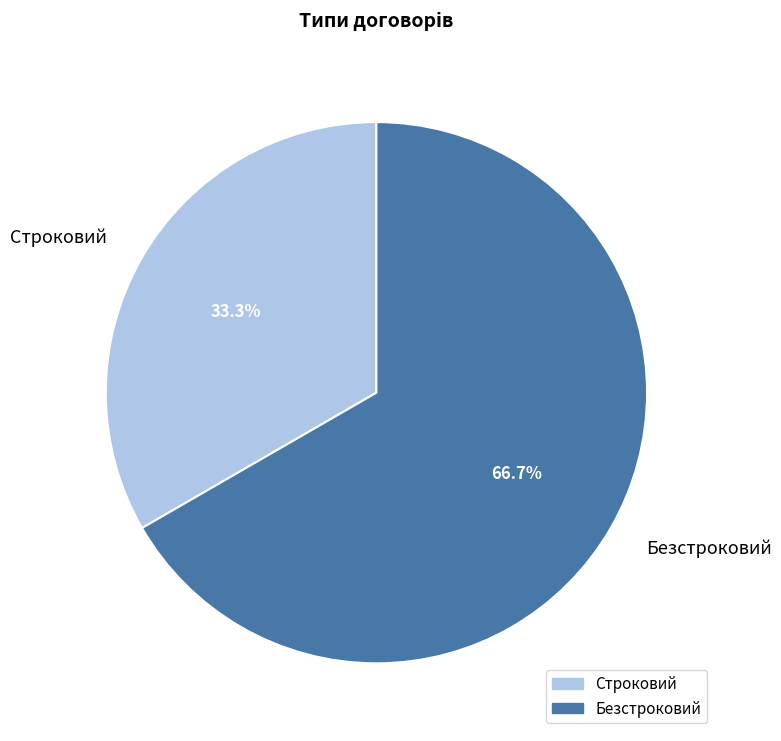

Which slice is the largest?

Безстроковий